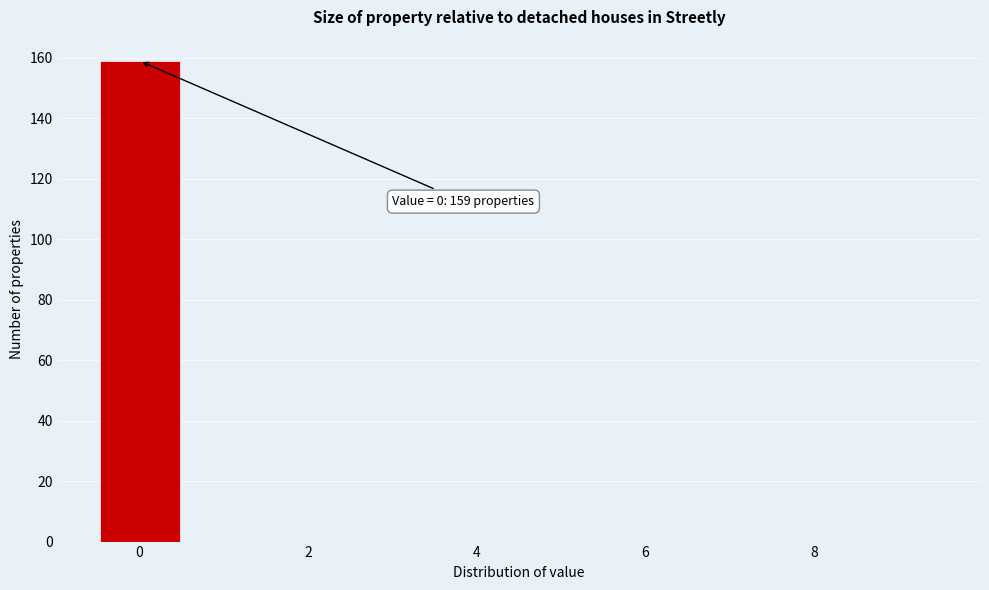

Which range on the x-axis has the tallest bar?

-0.5 to 0.5